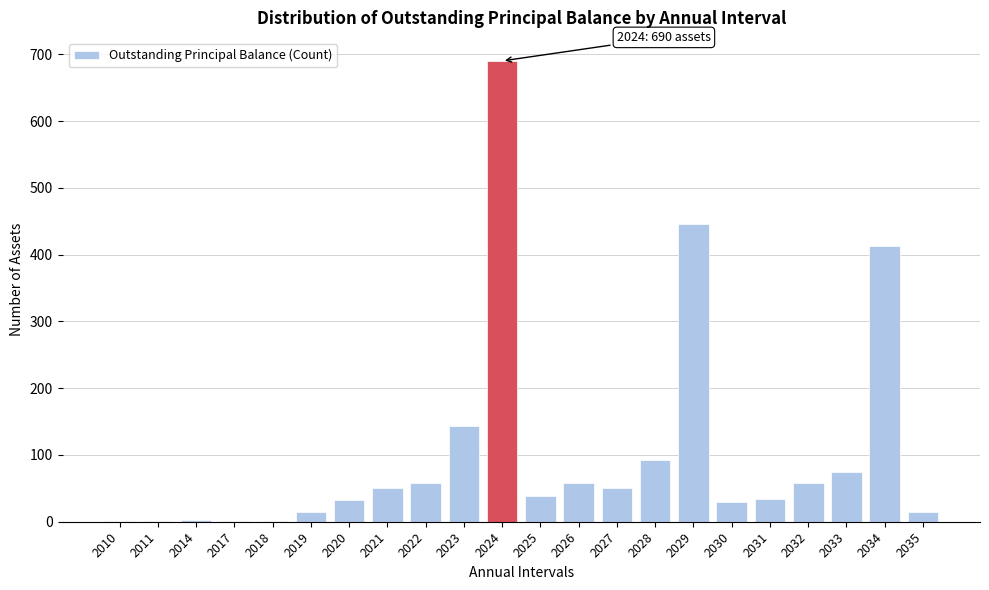

The chart shows a value of 27 at 2027. True or false?

False